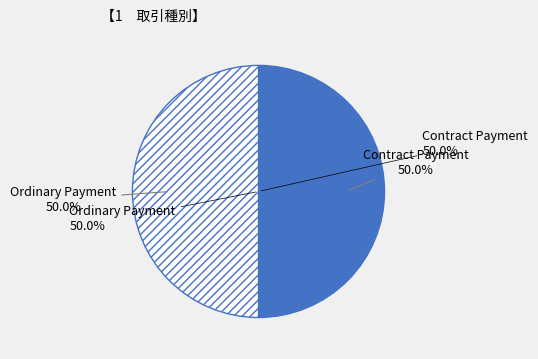

How many segments does this pie chart have?

2